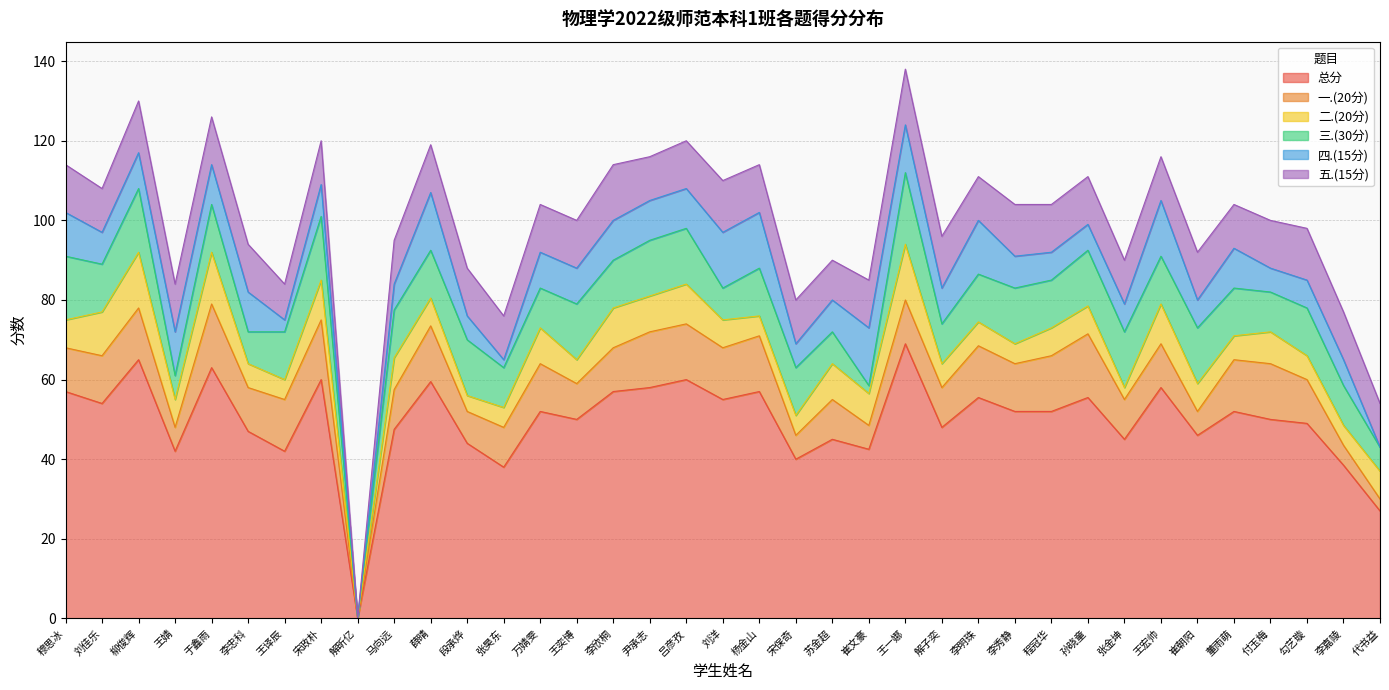

Between 付玉梅 and 王婧, which is larger?

付玉梅